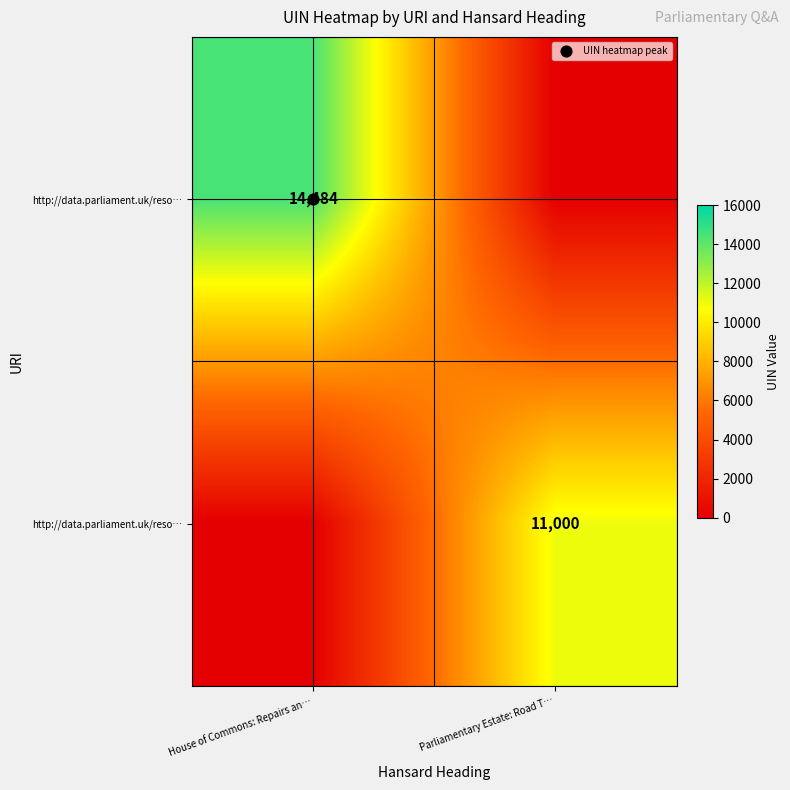

What is the greatest value displayed?

14484